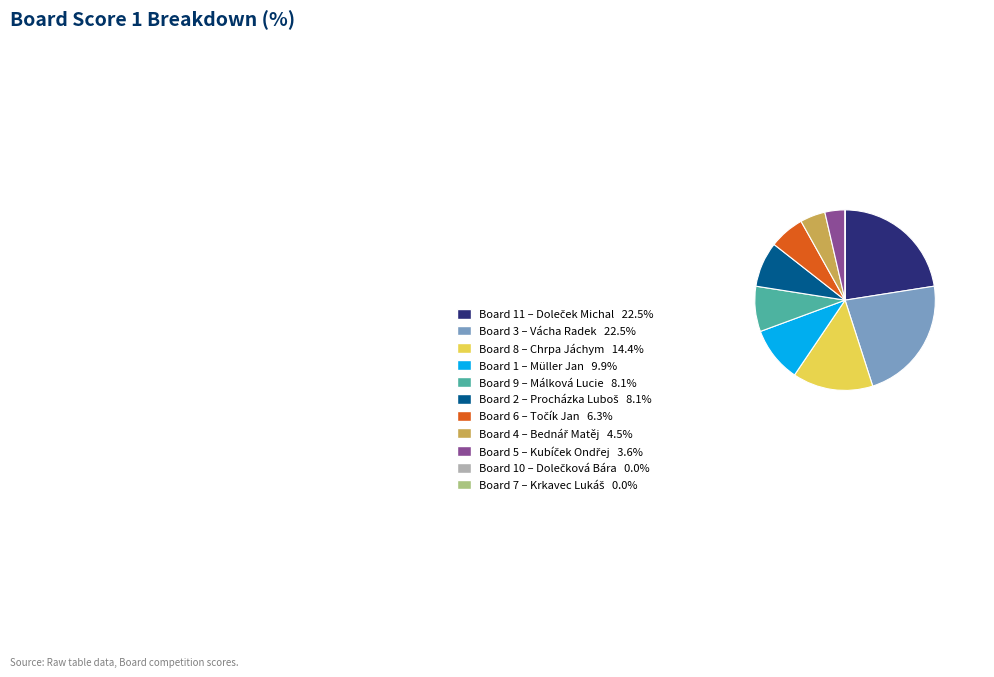

Is there any slice that represents more than half of the pie?

No